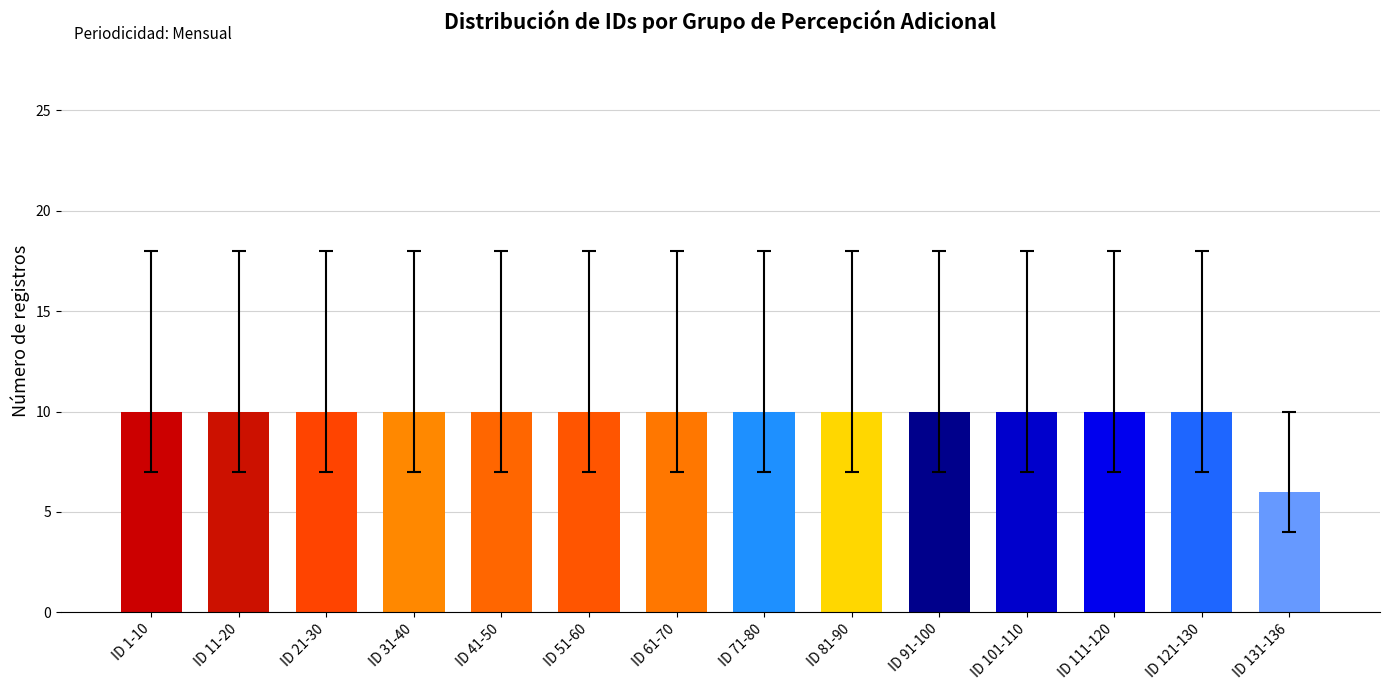

What position from the left is ID 81-90?

9